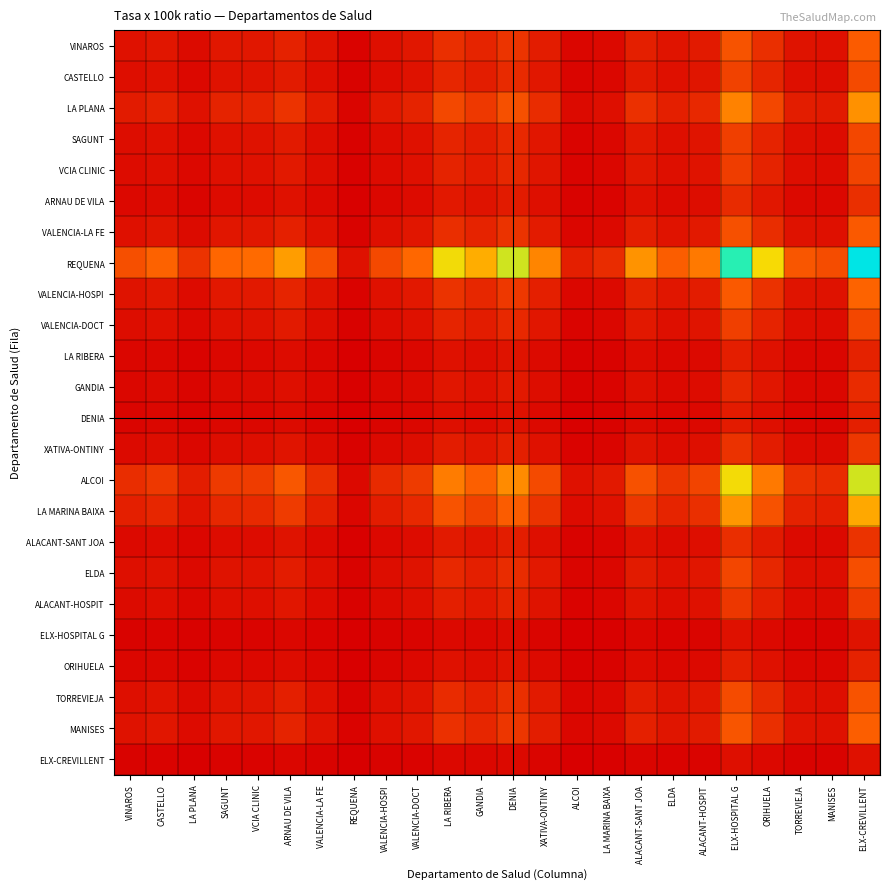

At REQUENA, list the series in order from smallest to largest.

ELX-CREVILLENT, ELX-HOSPITAL G, DENIA, LA RIBERA, ORIHUELA, GANDIA, ARNAU DE VILA, ALACANT-SANT JOA, XATIVA-ONTINY, ALACANT-HOSPIT, VCIA CLINIC, VALENCIA-DOCT, SAGUNT, CASTELLO, ELDA, TORREVIEJA, VALENCIA-LA FE, VINAROS, MANISES, VALENCIA-HOSPI, LA PLANA, LA MARINA BAIXA, ALCOI, REQUENA